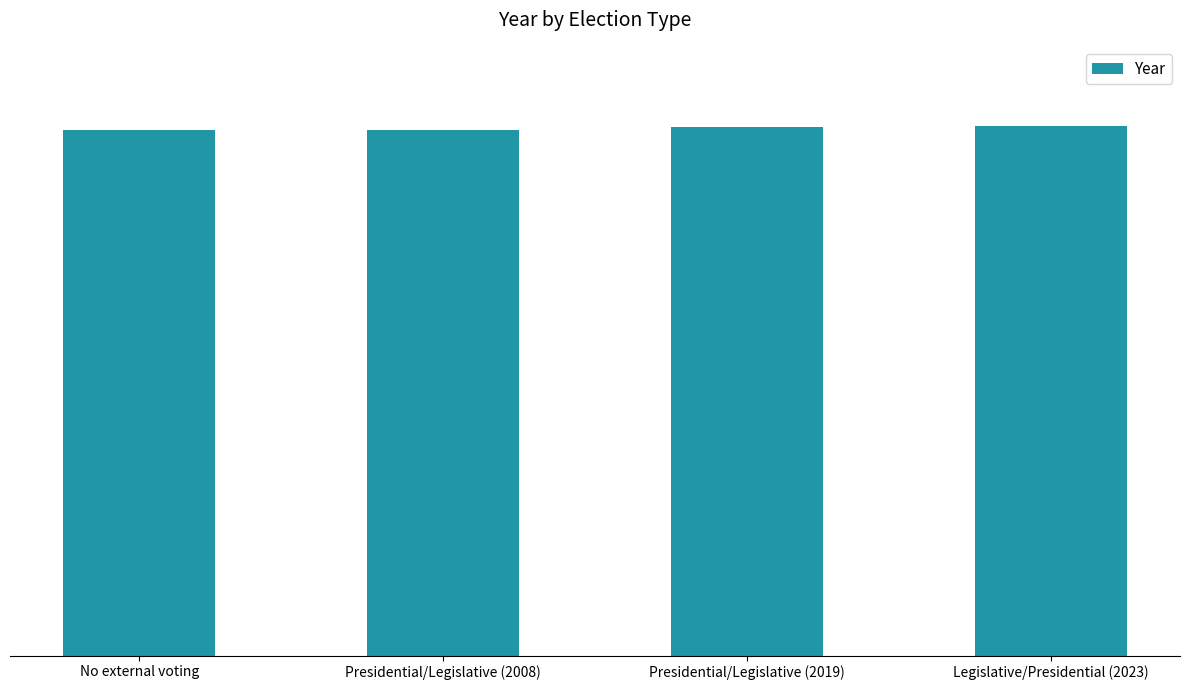

At which category does the chart reach its peak across all series?

Legislative/Presidential (2023)